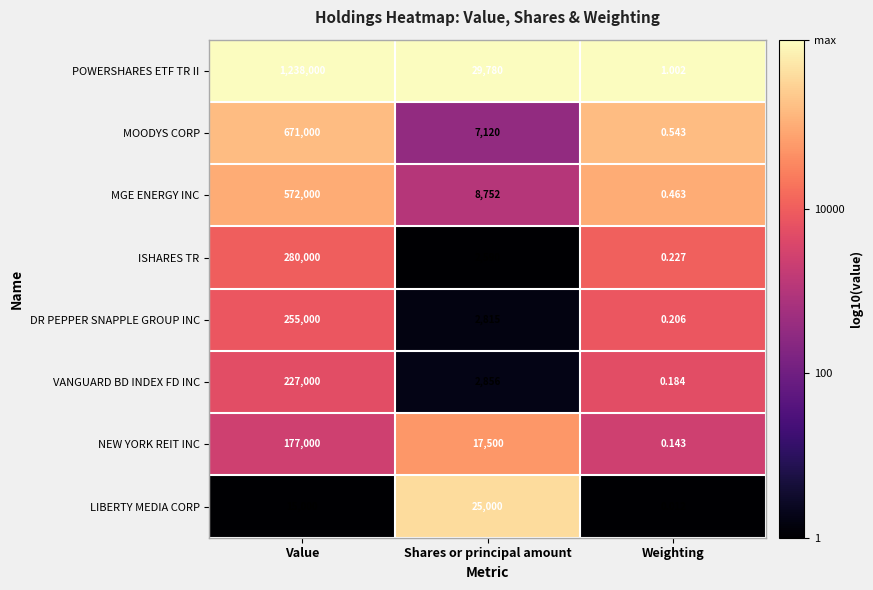

Which series changed the most between Shares or principal amount and Weighting?

POWERSHARES ETF TR II